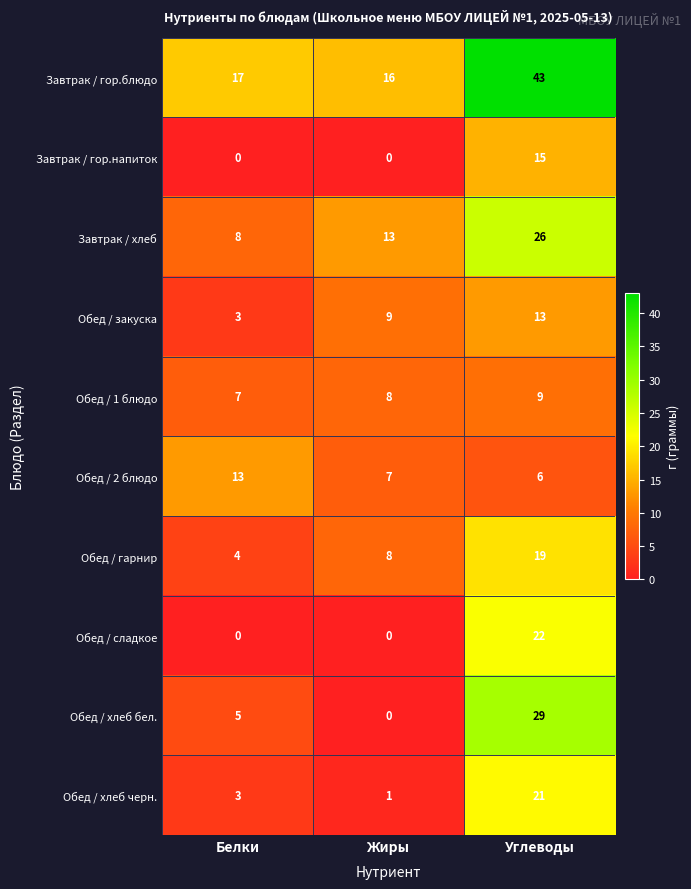

What is the total value across all series at Углеводы?

203